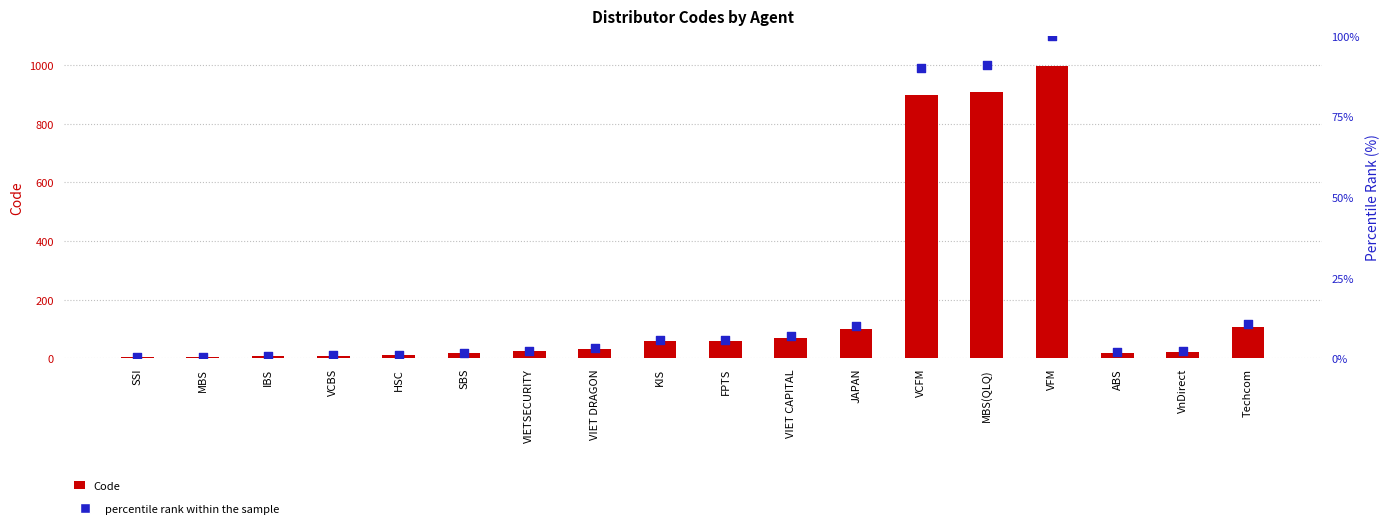

Which series has the largest total across all categories?

Code